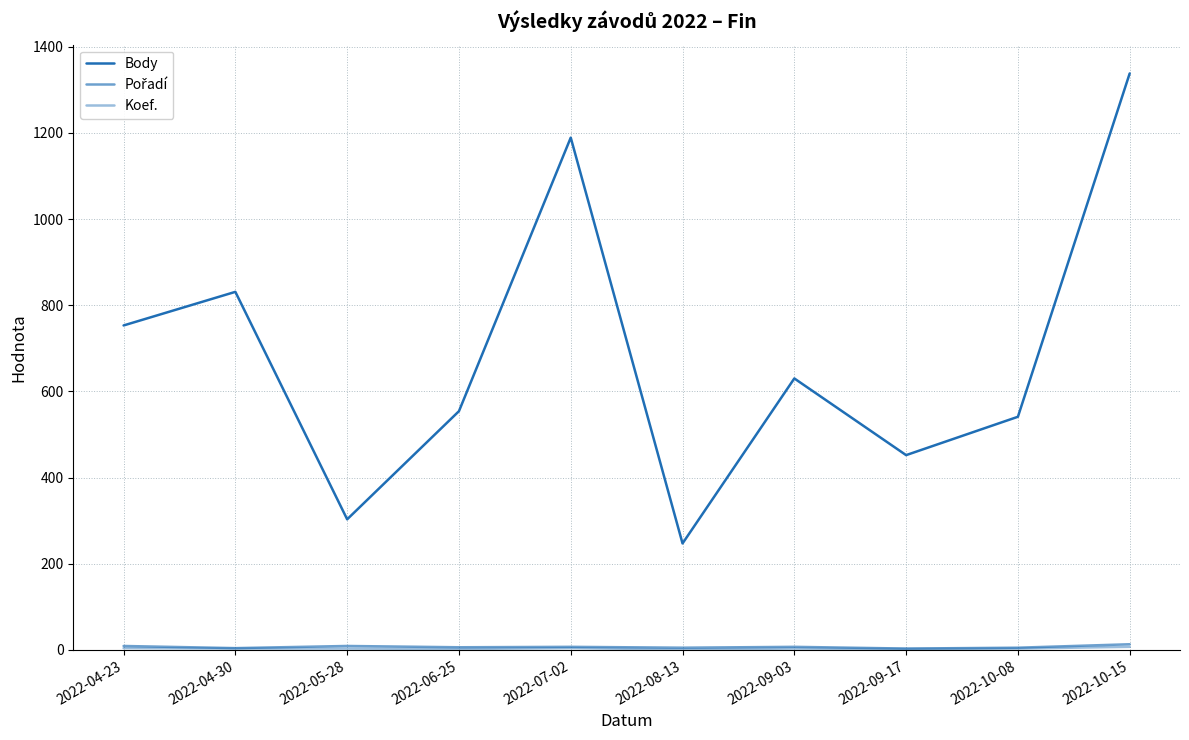

The value of Koef. at 2022-04-30 is 3. True or false?

True